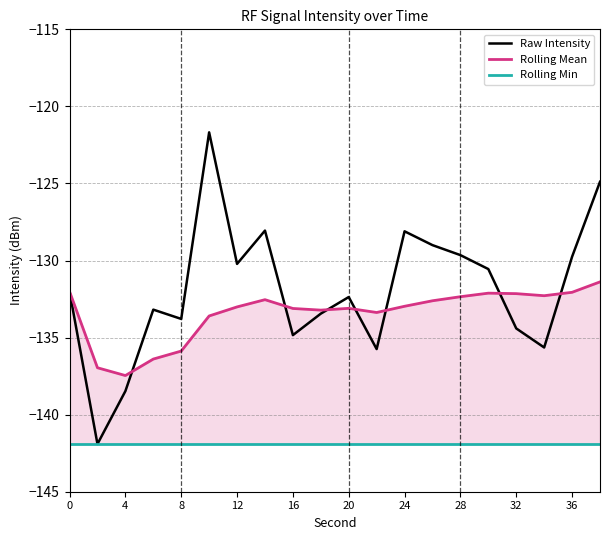

Between 15 and 16, which series saw the biggest shift?

Raw Intensity